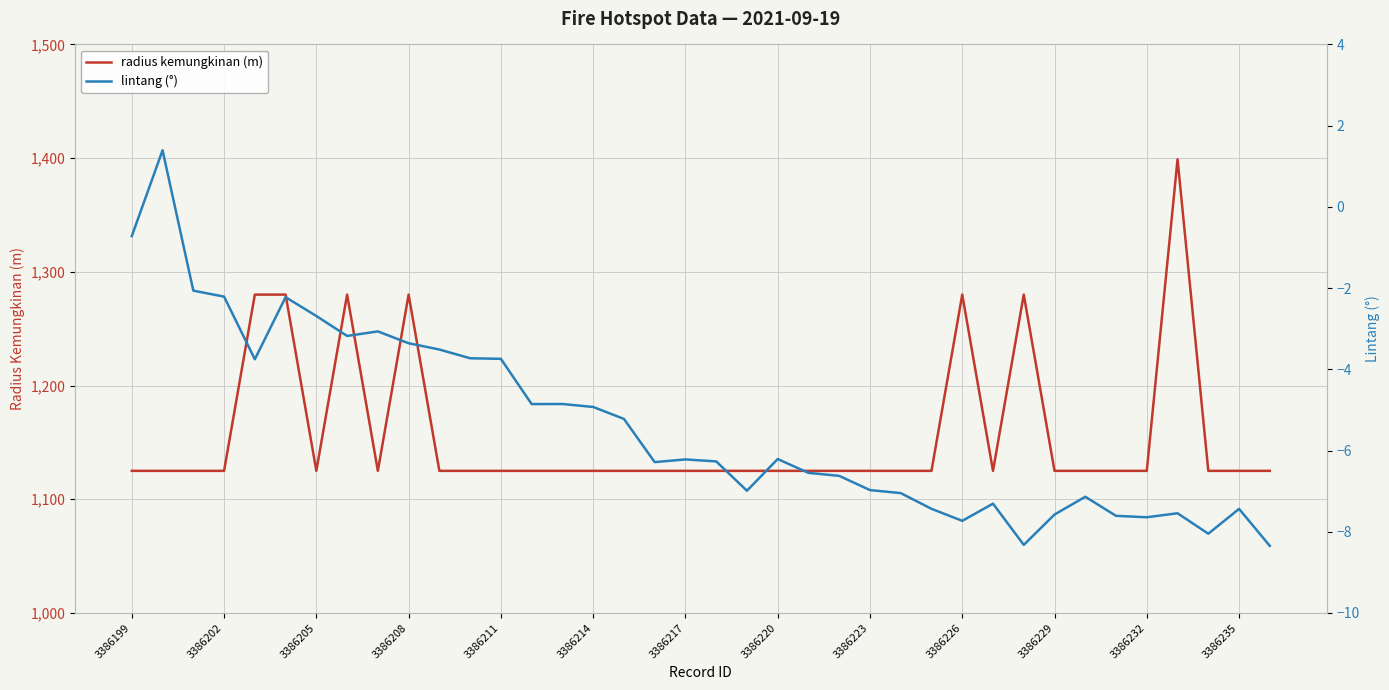

What is the minimum value for radius kemungkinan (m)?

1125